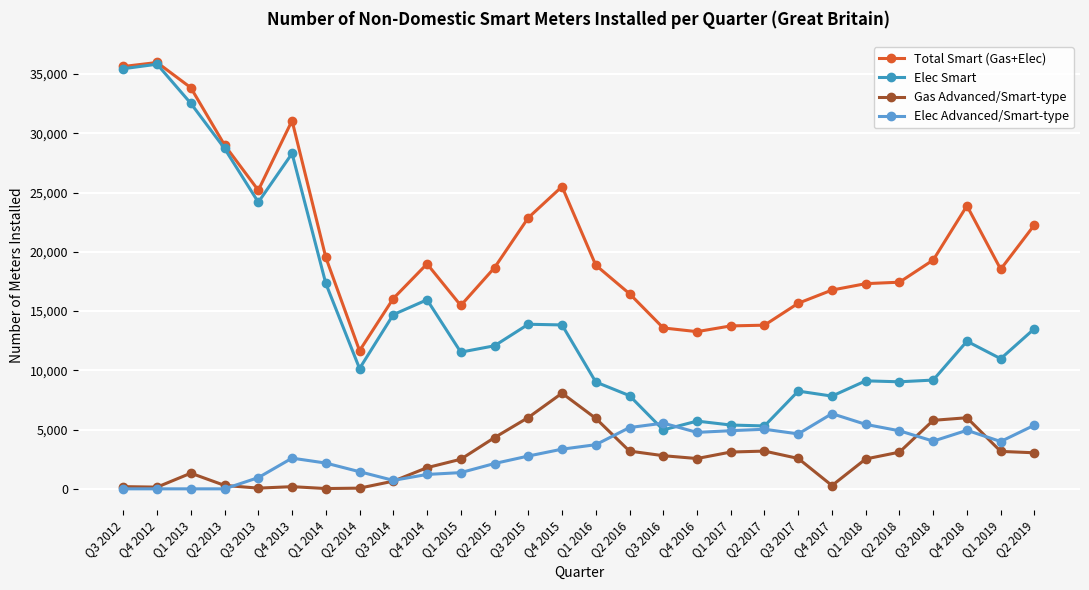

What is the maximum value shown in the chart?

35978